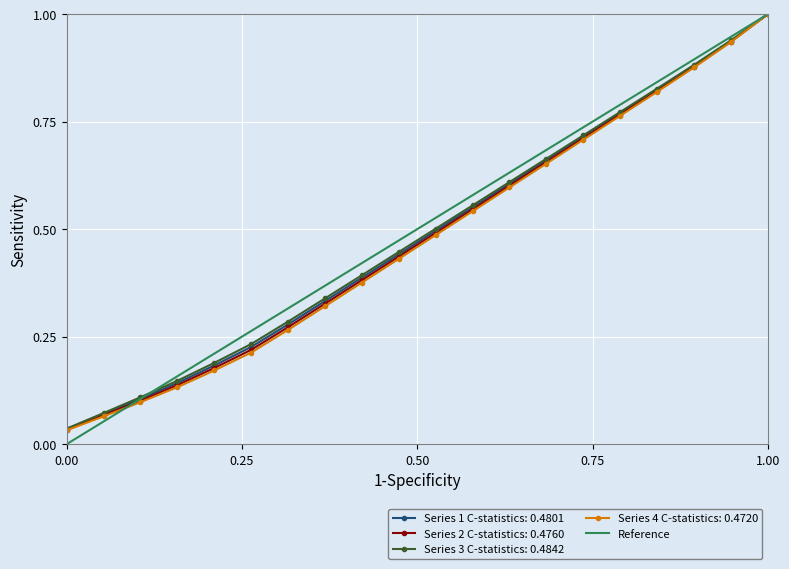

Count the values in the range 0 to 1.

2